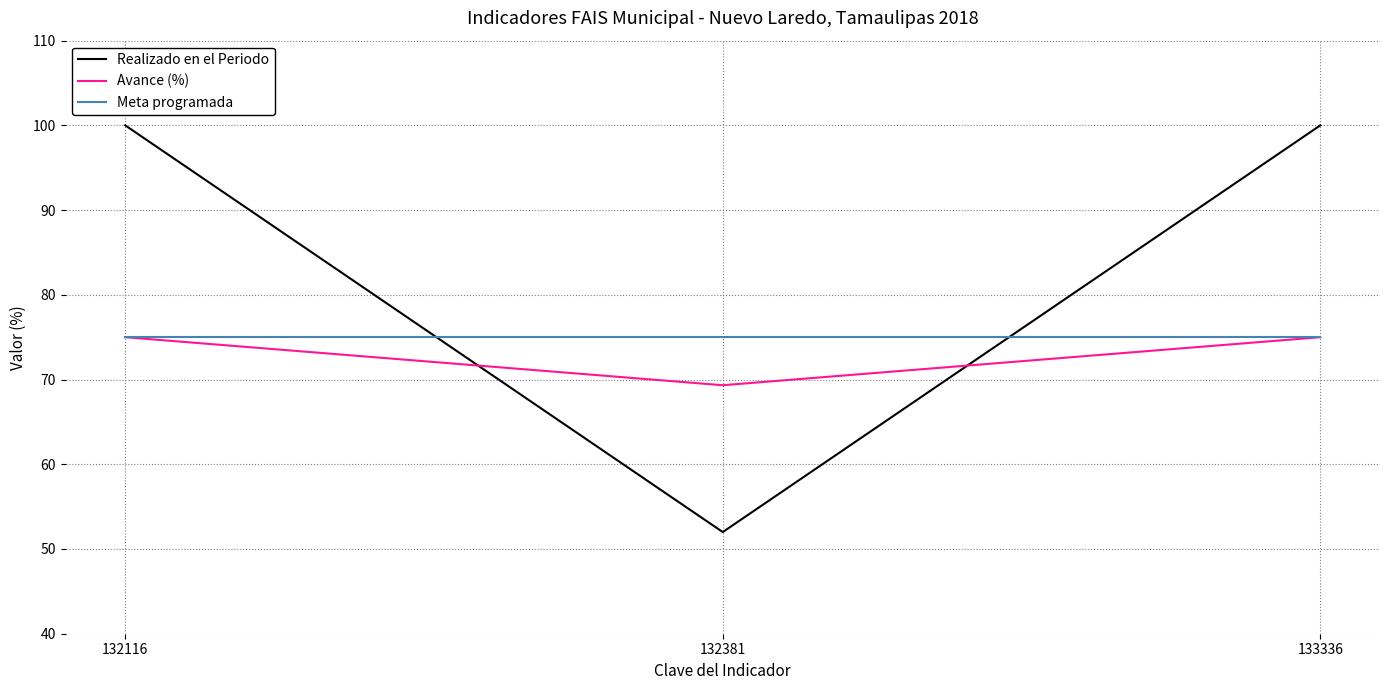

Is the value of Avance (%) at 133336 greater than the value of Realizado en el Periodo at 133336?

No